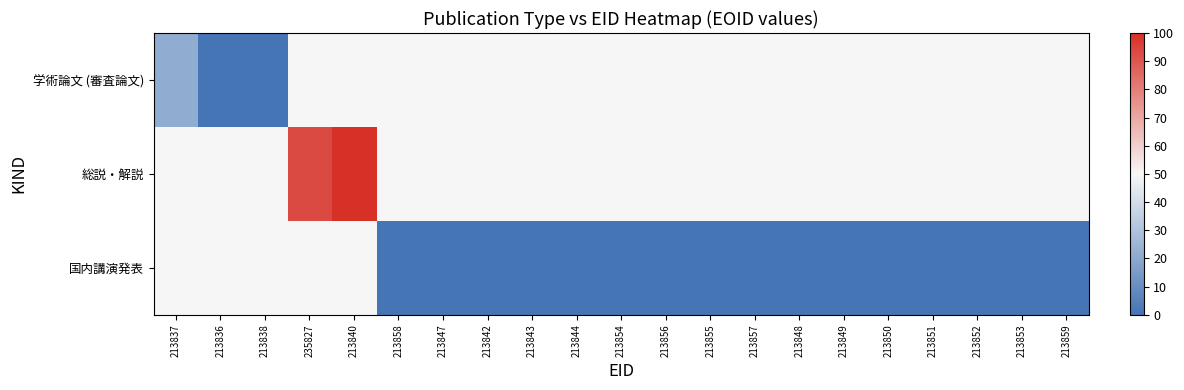

Which series changed the most between 213837 and 213842?

国内講演発表